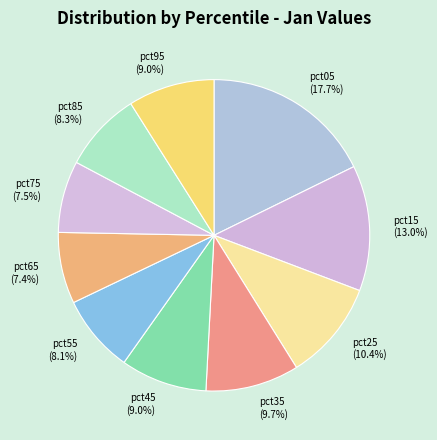

Which slice is the largest?

pct05